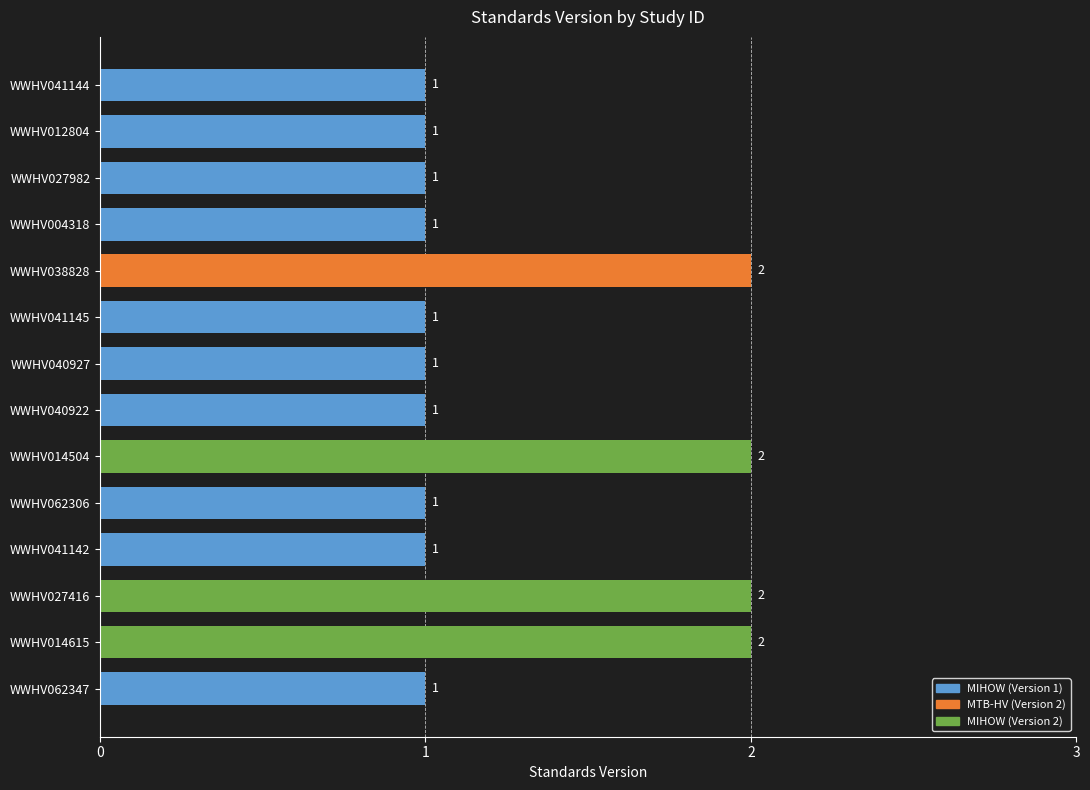

Count the values in the range 1 to 2.

14